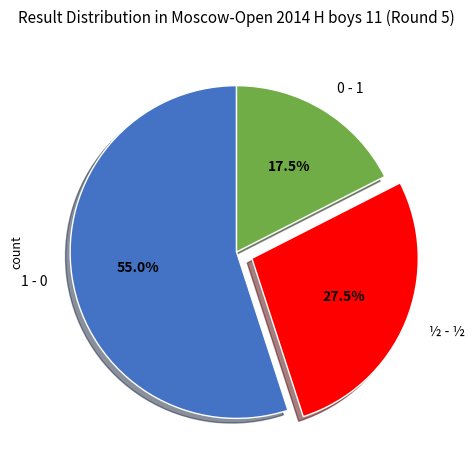

Which has a higher value, 0 - 1 or 1 - 0?

1 - 0